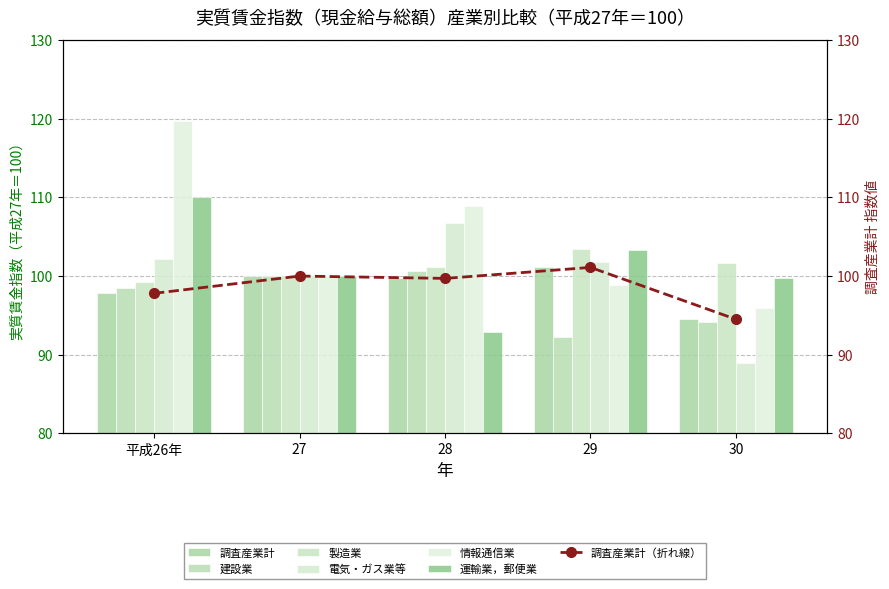

What is the approximate value of 情報通信業 at 平成26年?

119.7